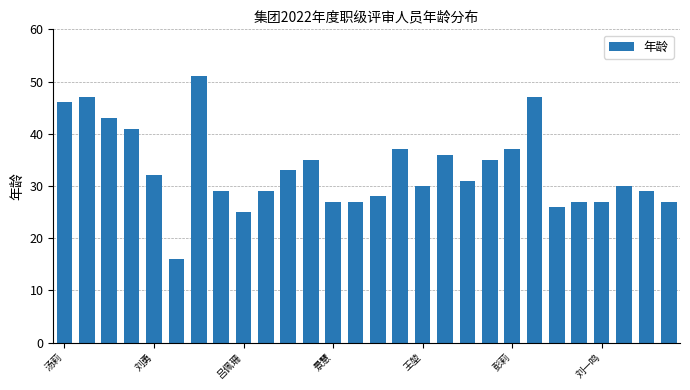

Reading right to left, list all the values displayed in this chart.

27	29	30	27	27	26	47	37	35	31	36	30	37	28	27	27	35	33	29	25	29	51	16	32	41	43	47	46